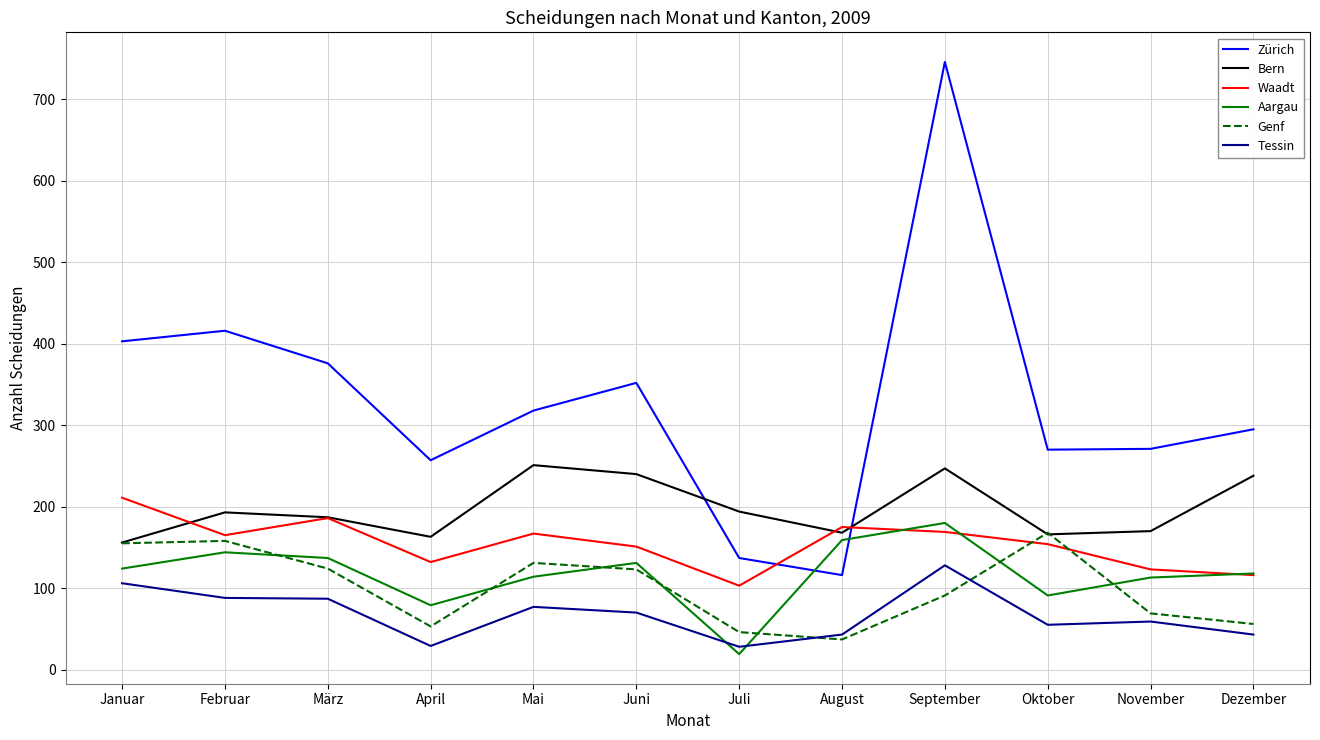

How many categories are shown in the chart?

12